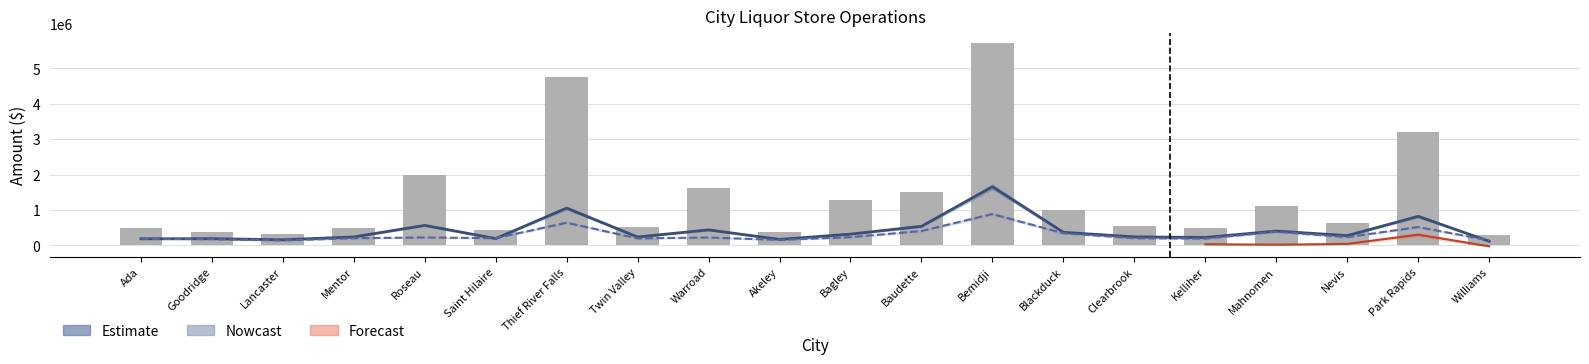

What is the difference between the Sales values at Warroad and Blackduck?

621633